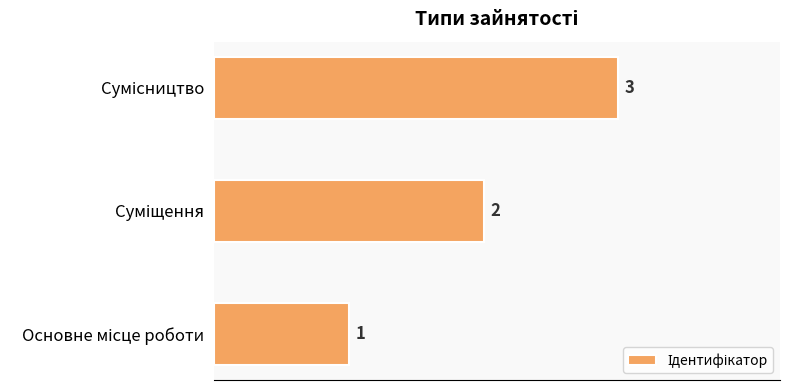

What is the sum of all values?

6